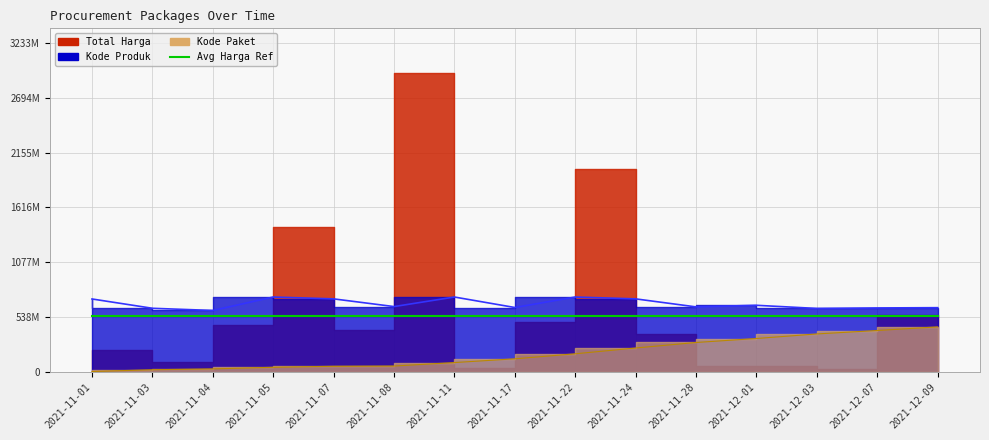

What is the label of the 10th point from the left?

2021-11-24